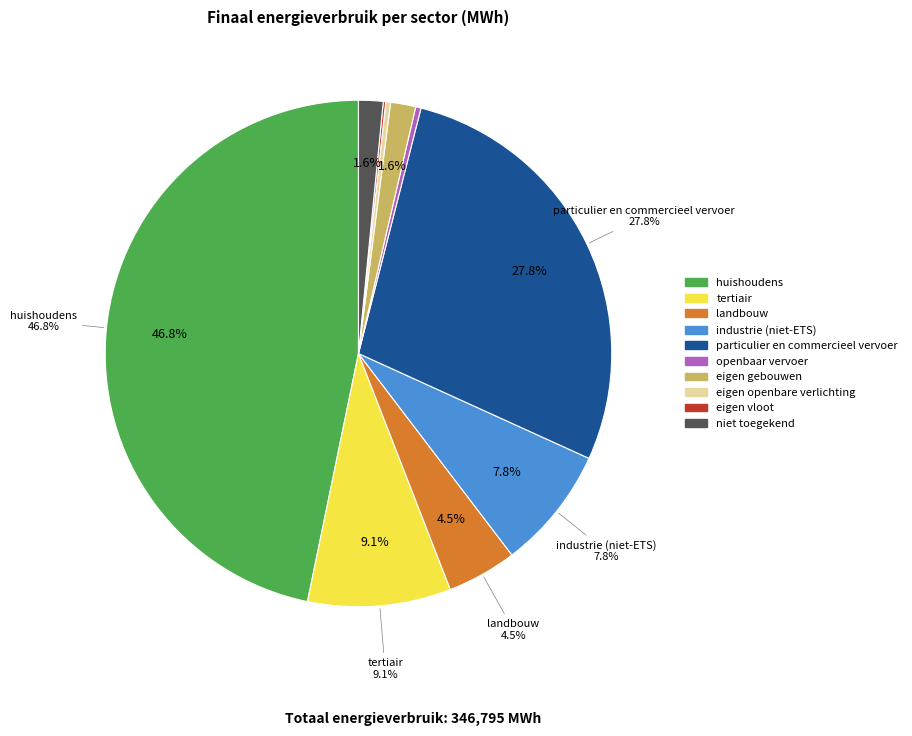

Which category has the smallest portion of the pie?

eigen vloot